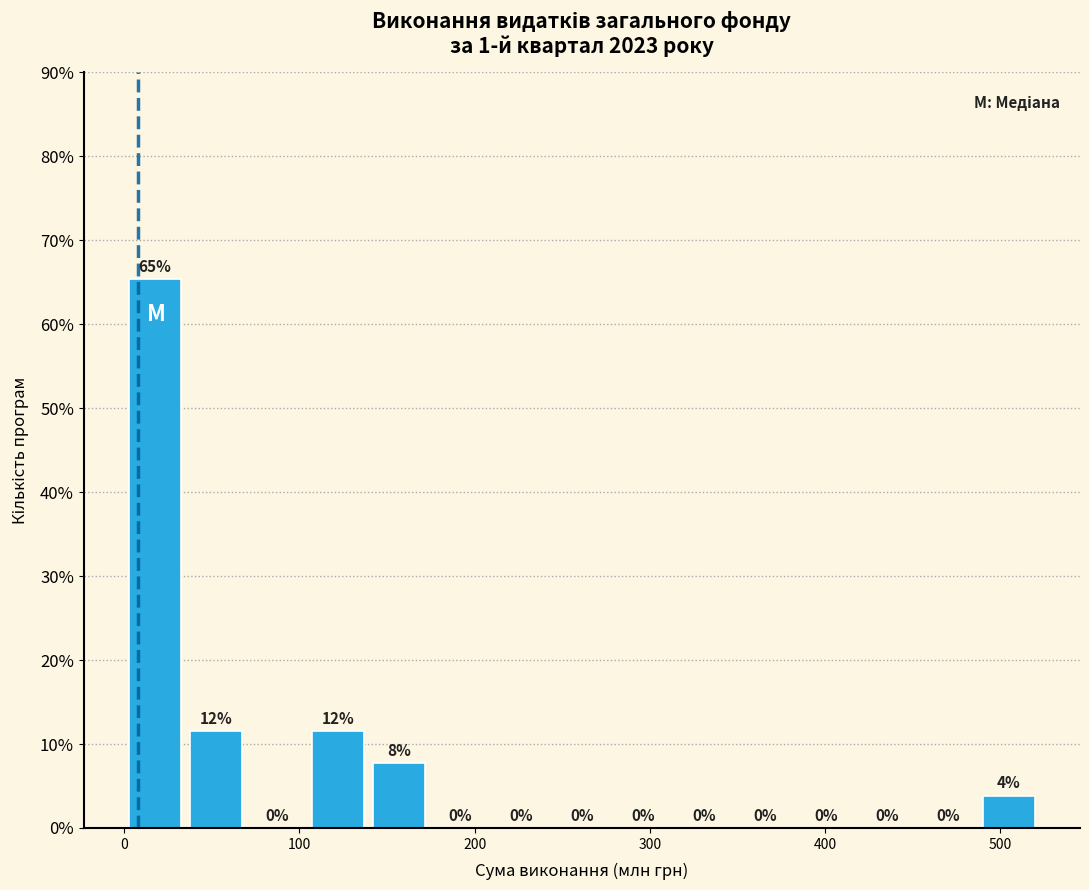

Read against the x-axis, roughly where is the centre of the tallest bar?

20